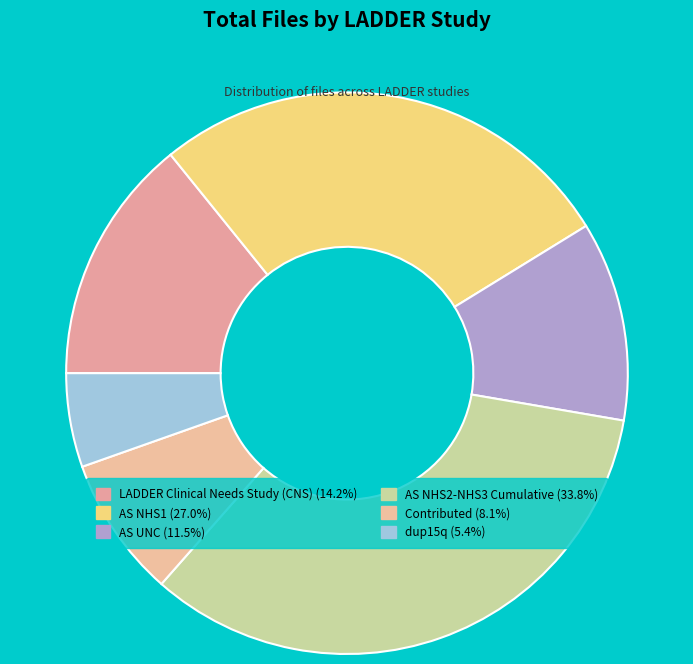

Count the number of slices in the pie.

6